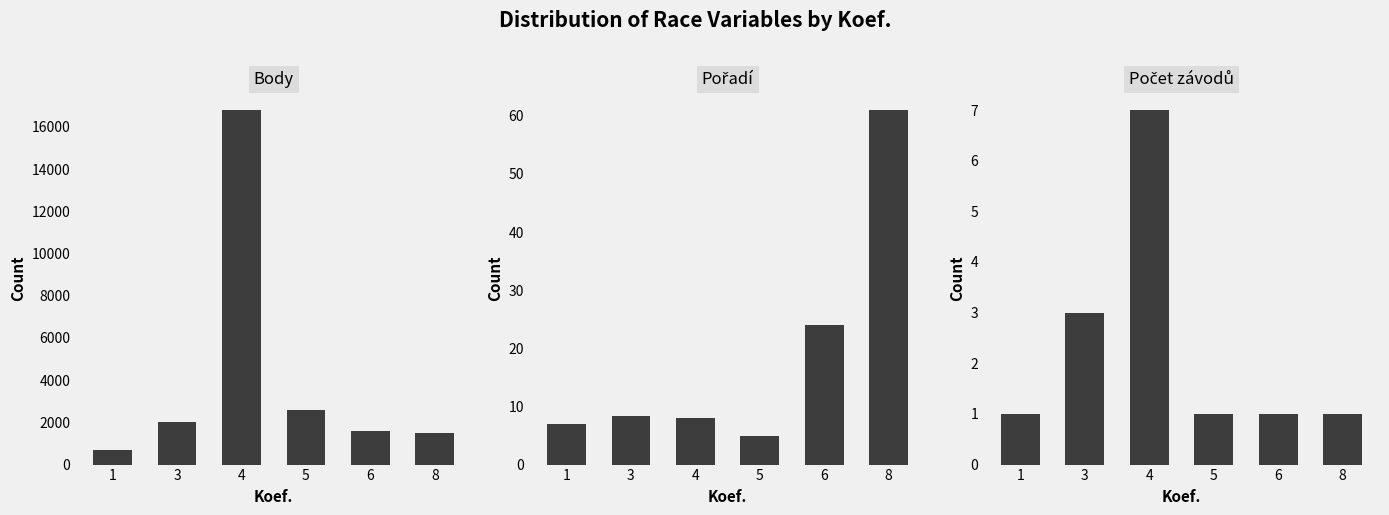

Reading left to right, list all the values displayed in this chart.

Body (sum): 1=687.0	3=2040.0	4=16792.0	5=2580.0	6=1589.0	8=1479.0
Pořadí (mean): 1=7.0	3=8.3	4=8.0	5=5.0	6=24.0	8=61.0
Count of races: 1=1.0	3=3.0	4=7.0	5=1.0	6=1.0	8=1.0